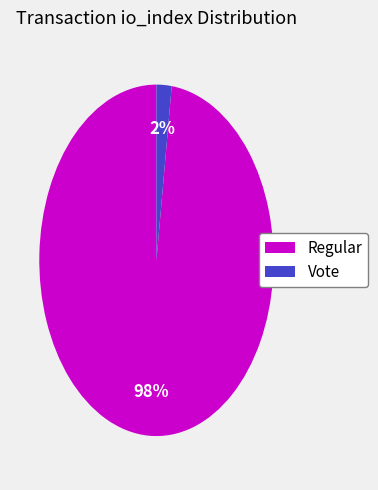

To the nearest percent, what is the difference between the largest and smallest slice percentages?

96%